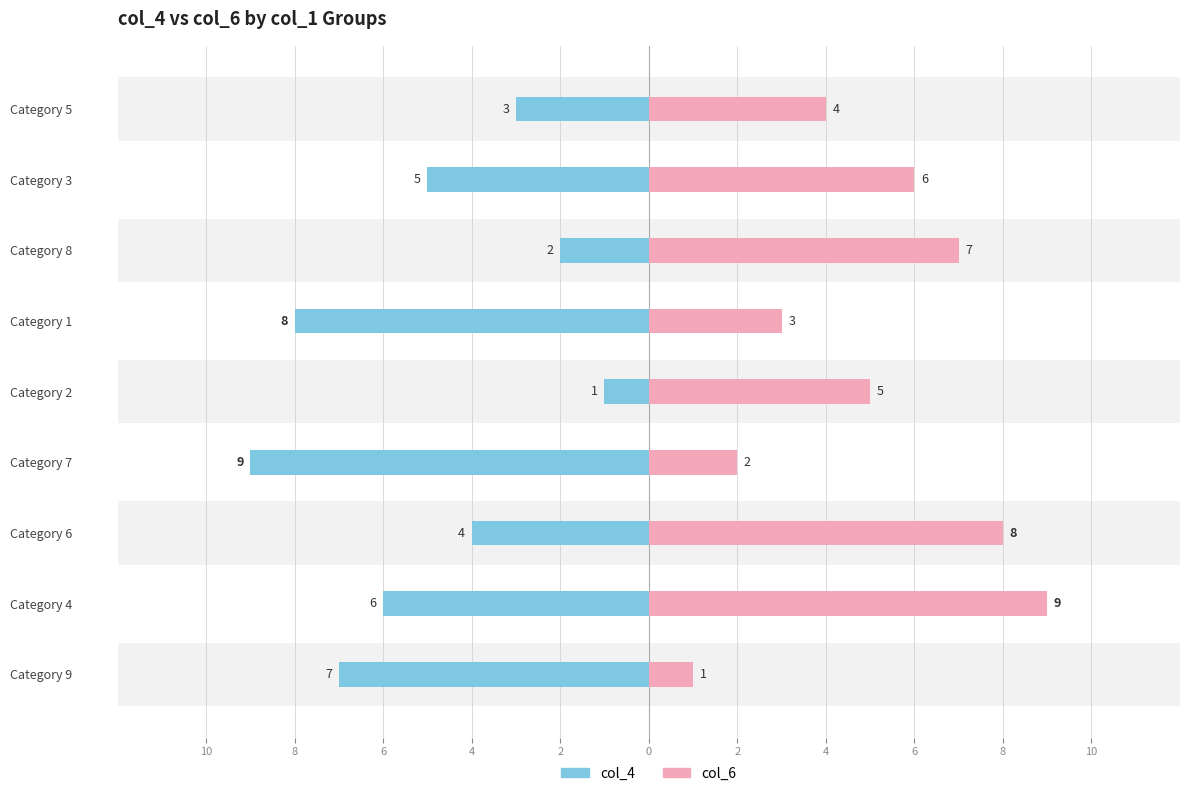

Is the value of col_4 at 4 greater than the value of col_6 at 4?

No